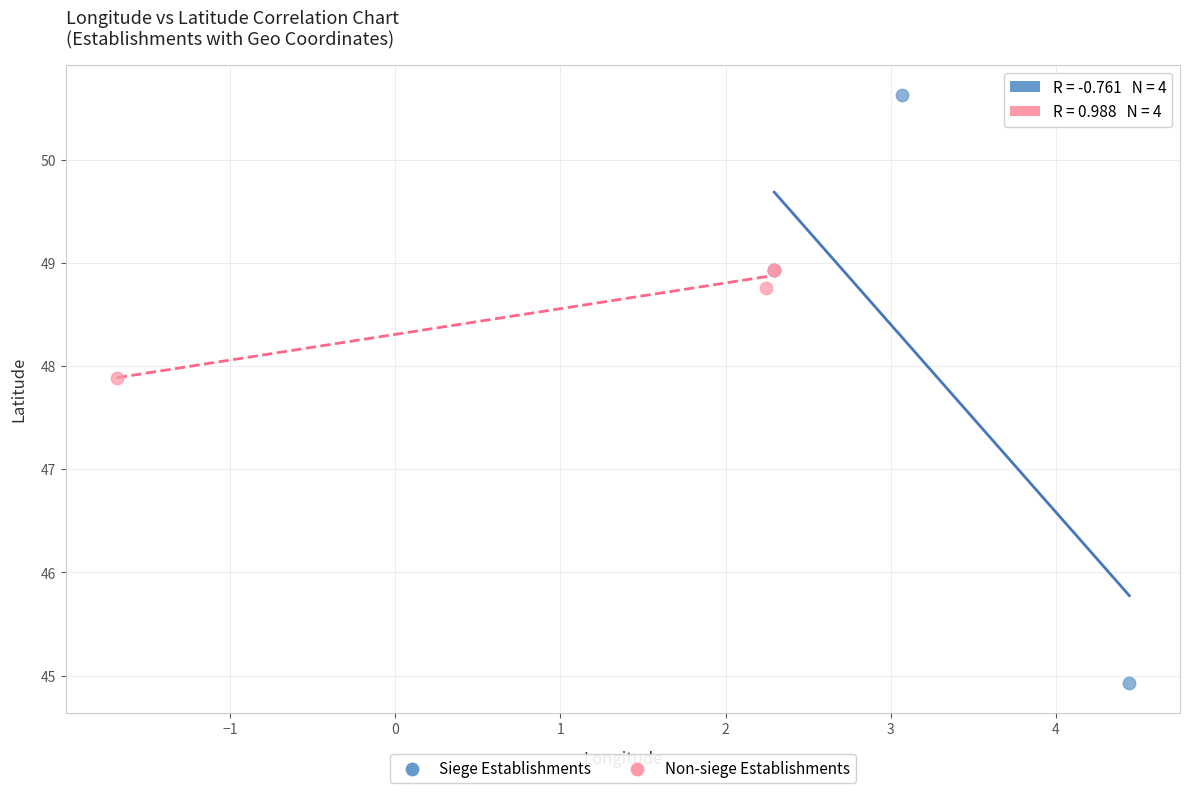

Which series has the widest spread of Y values?

Siege Establishments